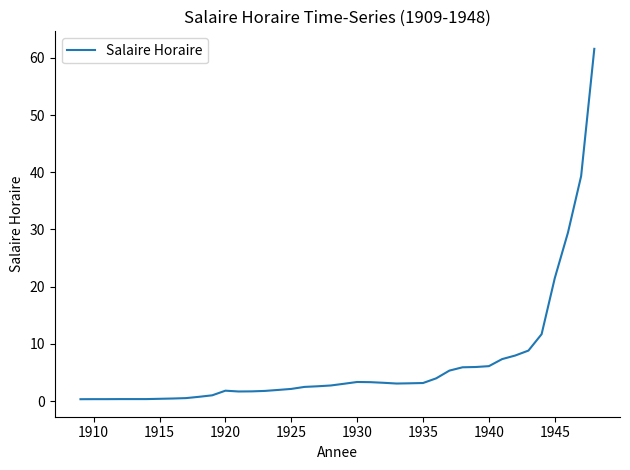

What is the difference between the maximum and minimum values?

61.3